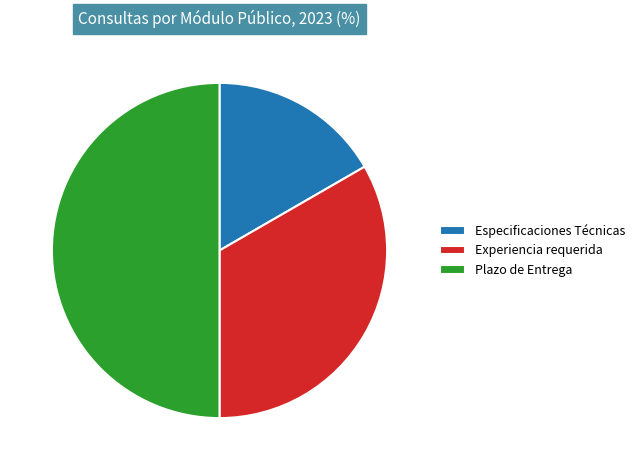

Is it true that Experiencia requerida is 33% of the pie?

True